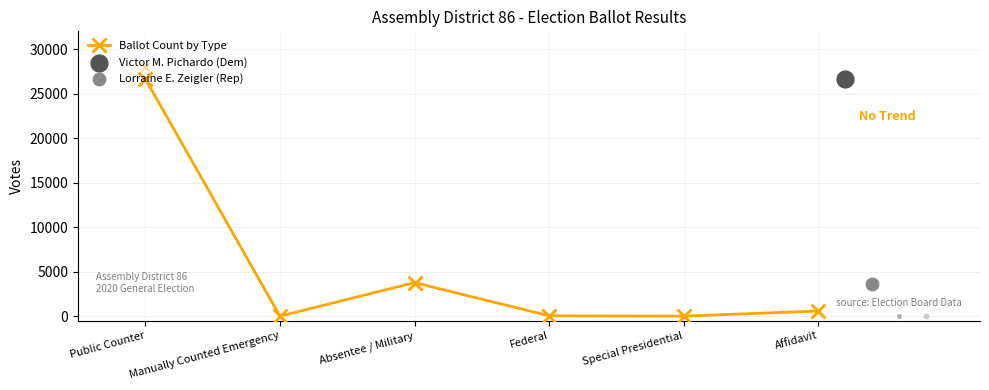

Which has a higher value, Absentee / Military or Federal?

Absentee / Military